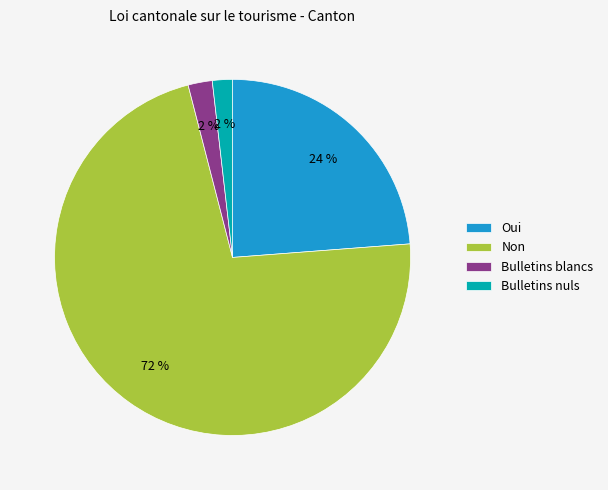

What percentage is the Non slice, to the nearest percent?

72%